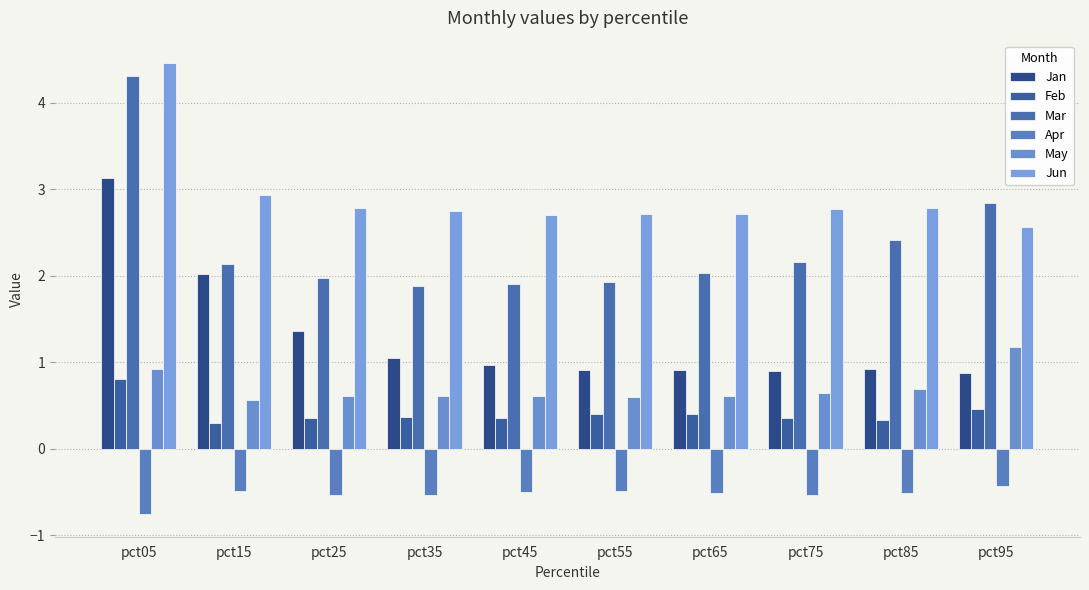

Reading left to right, list all the values displayed in this chart.

Jan: 3.1	2.0	1.4	1.1	1.0	0.9	0.9	0.9	0.9	0.9
Feb: 0.8	0.3	0.4	0.4	0.4	0.4	0.4	0.4	0.3	0.5
Mar: 4.3	2.1	2.0	1.9	1.9	1.9	2.0	2.2	2.4	2.8
Apr: -0.8	-0.5	-0.5	-0.5	-0.5	-0.5	-0.5	-0.5	-0.5	-0.4
May: 0.9	0.6	0.6	0.6	0.6	0.6	0.6	0.6	0.7	1.2
Jun: 4.5	2.9	2.8	2.7	2.7	2.7	2.7	2.8	2.8	2.6